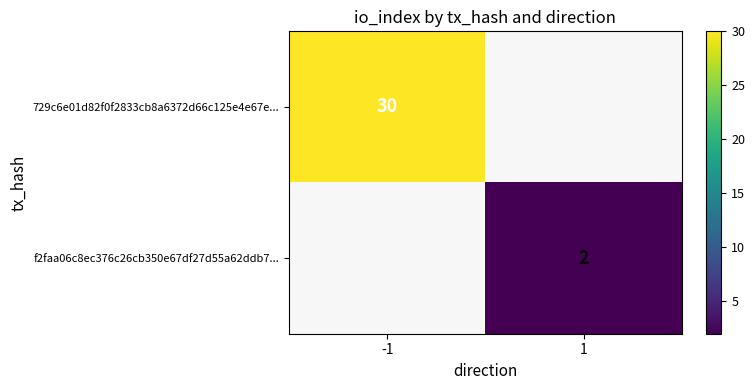

True or false: f2faa06c8ec376c26cb350e67df27d55a62ddb7... has a value of 2 at 1.

True